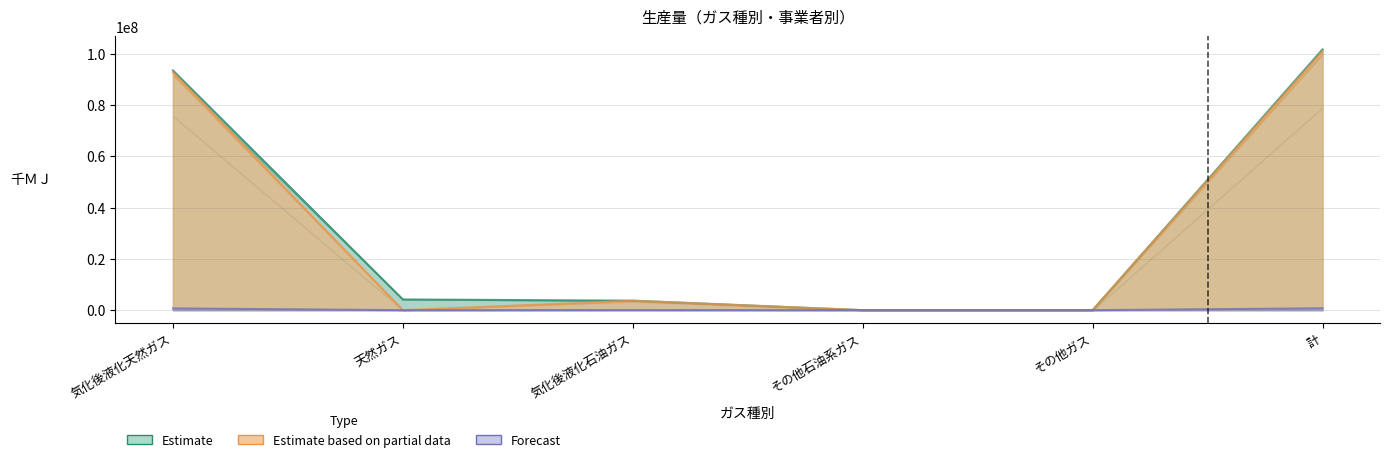

At how many categories does at least one series exceed 200830?

4